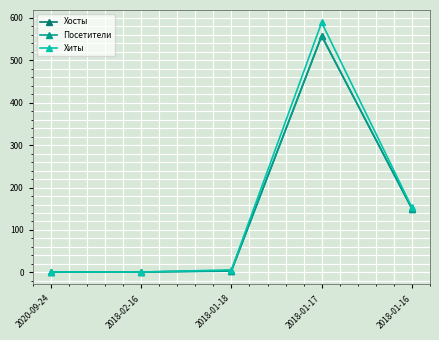

Which series has the largest total across all categories?

Хиты